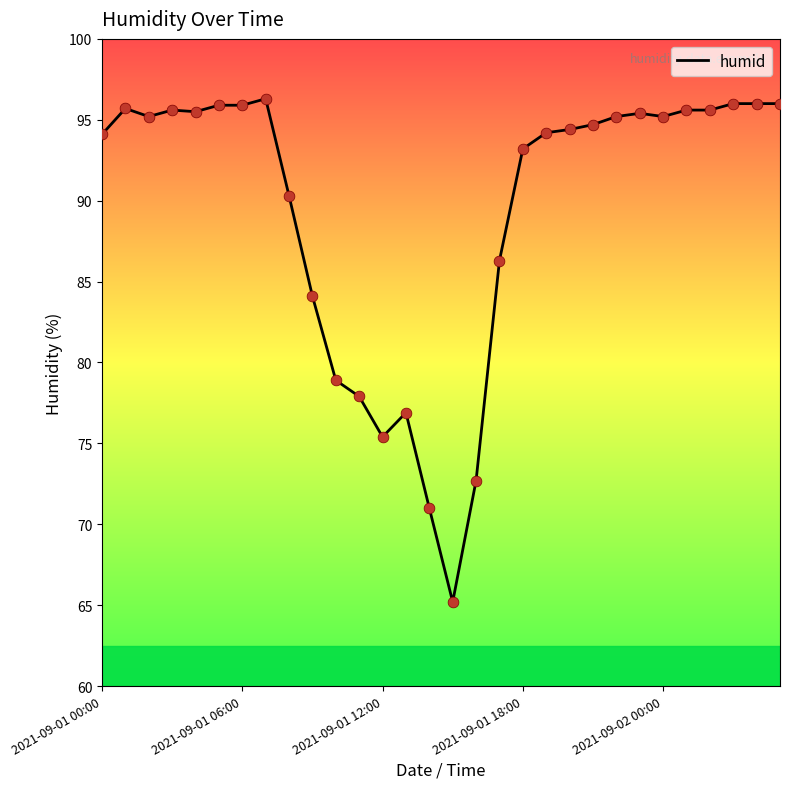

What is the maximum value shown in the chart?

96.3